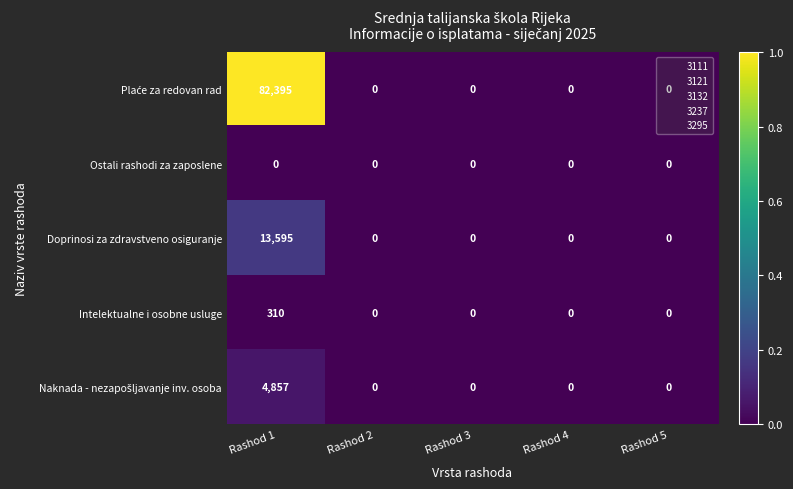

The Intelektualne i osobne usluge series shows 188 at Rashod 3. True or false?

False